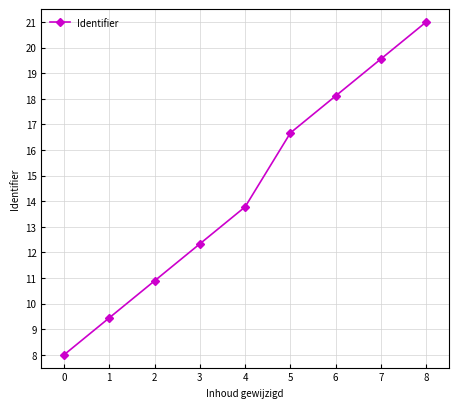

How many data points are above 13?

5